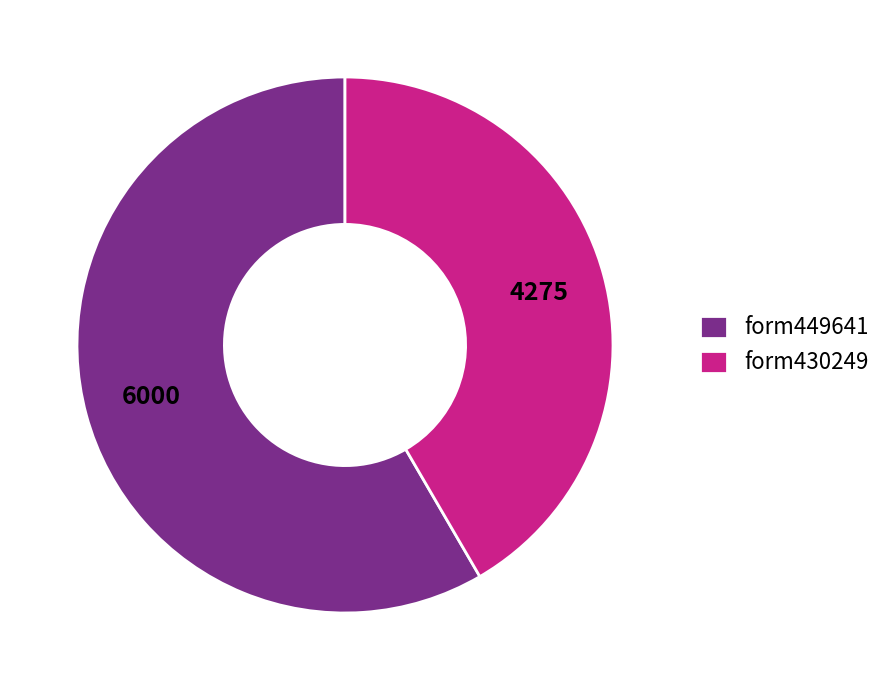

The form430249 slice represents 48% of the pie. True or false?

False